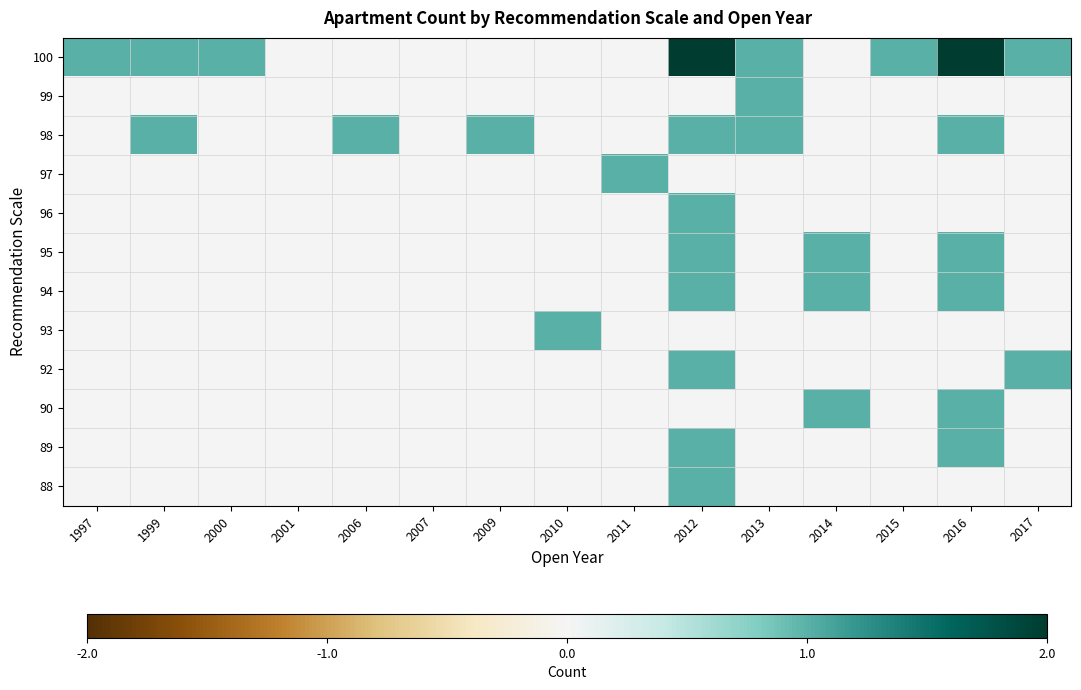

Count the number of data series in this chart.

12